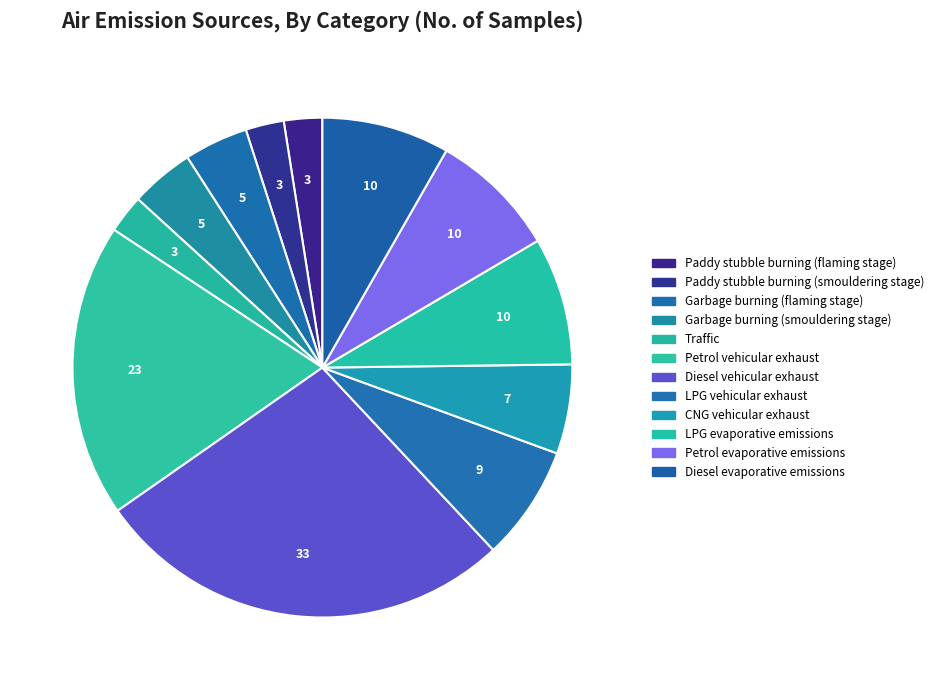

Count the number of slices in the pie.

12